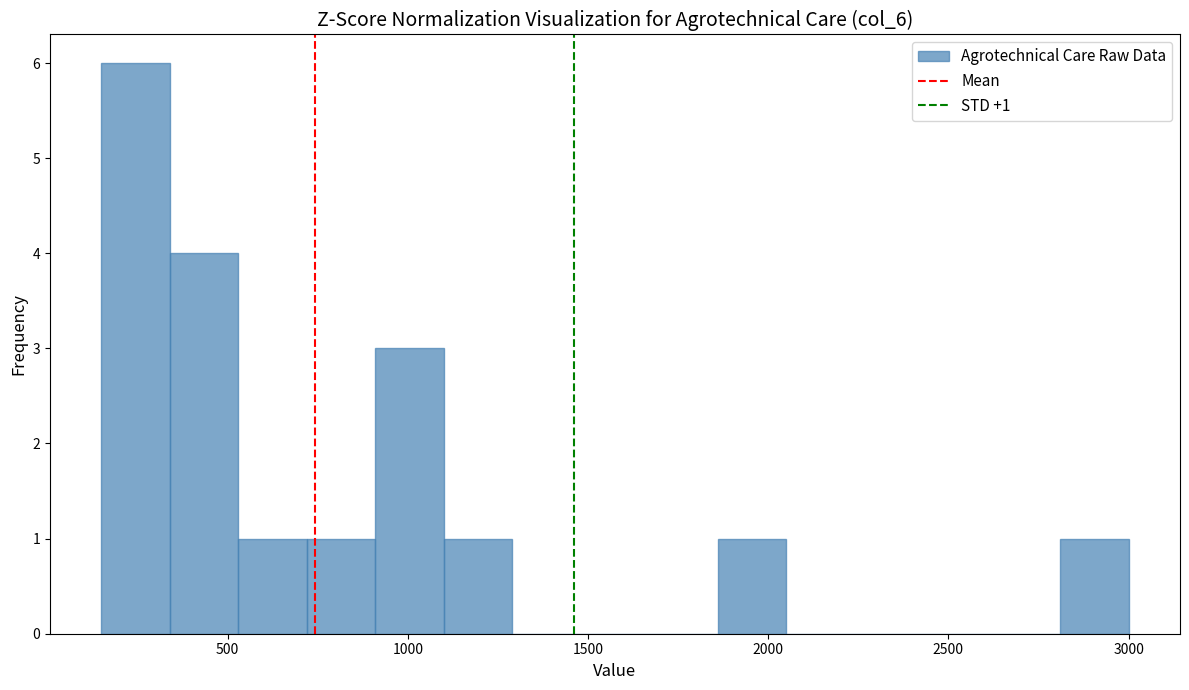

Around what value on the x-axis is the tallest bar? Give the approximate position of its centre, as read against the axis.

250